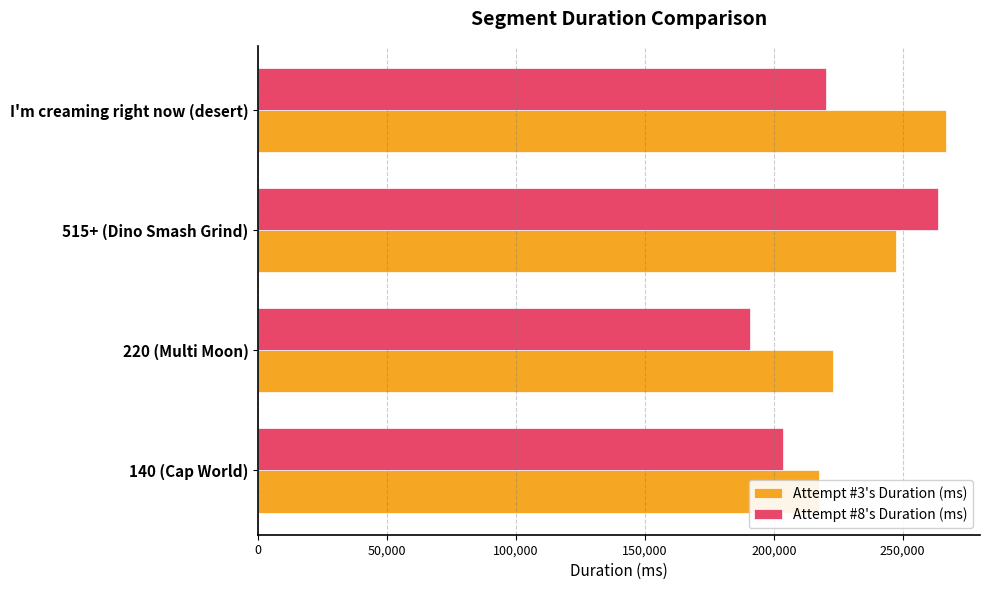

List the series in order of their peak value, lowest first.

Attempt #8's Duration (ms), Attempt #3's Duration (ms)